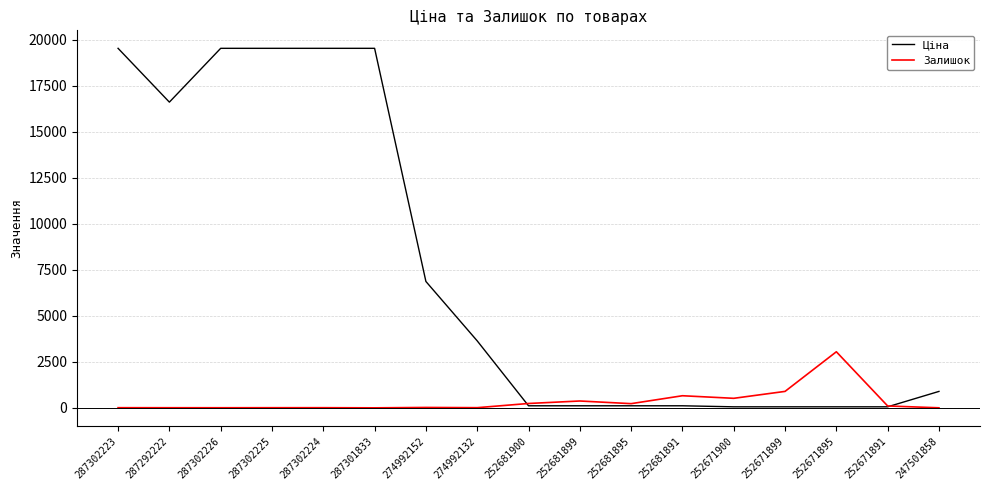

Is it true that Залишок equals 9.0 at 274992132?

True